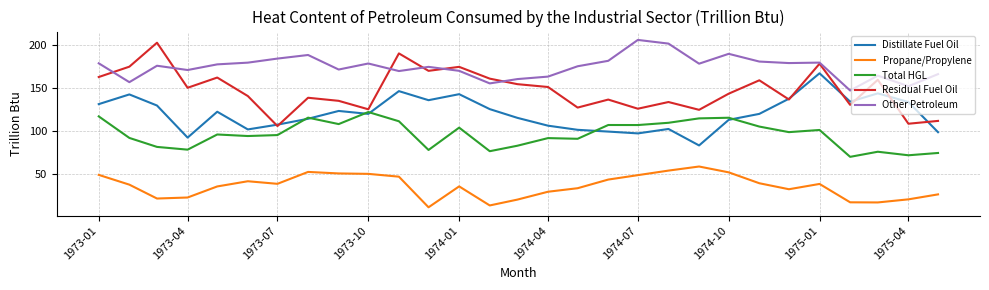

What is the difference between the second highest and minimum values in the Other Petroleum series?

54.2